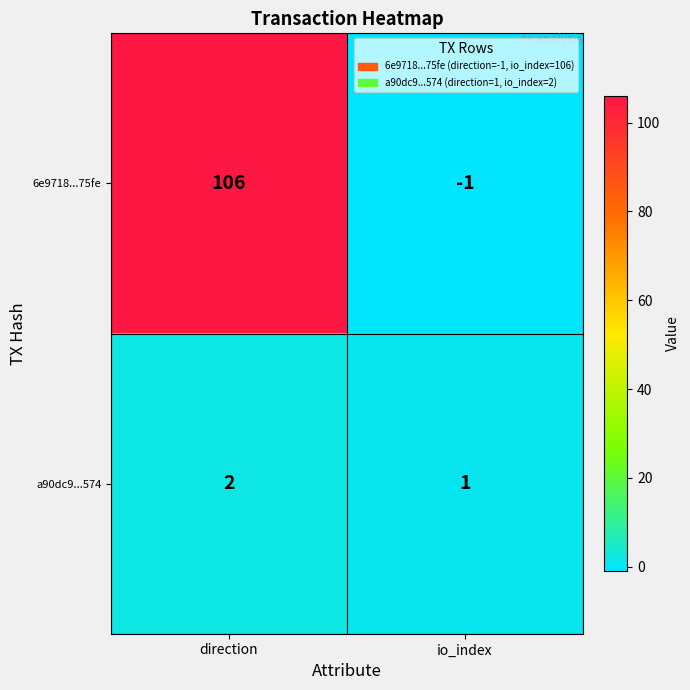

Which category has the highest value in the 6e9718...75fe series?

direction